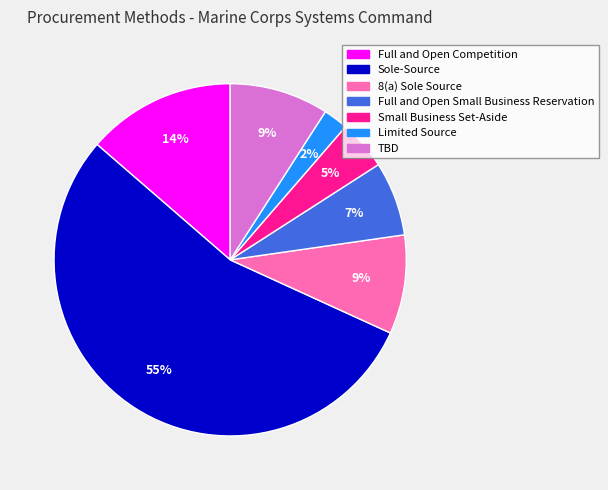

Combined, do Limited Source and Full and Open Competition account for over 50%?

No